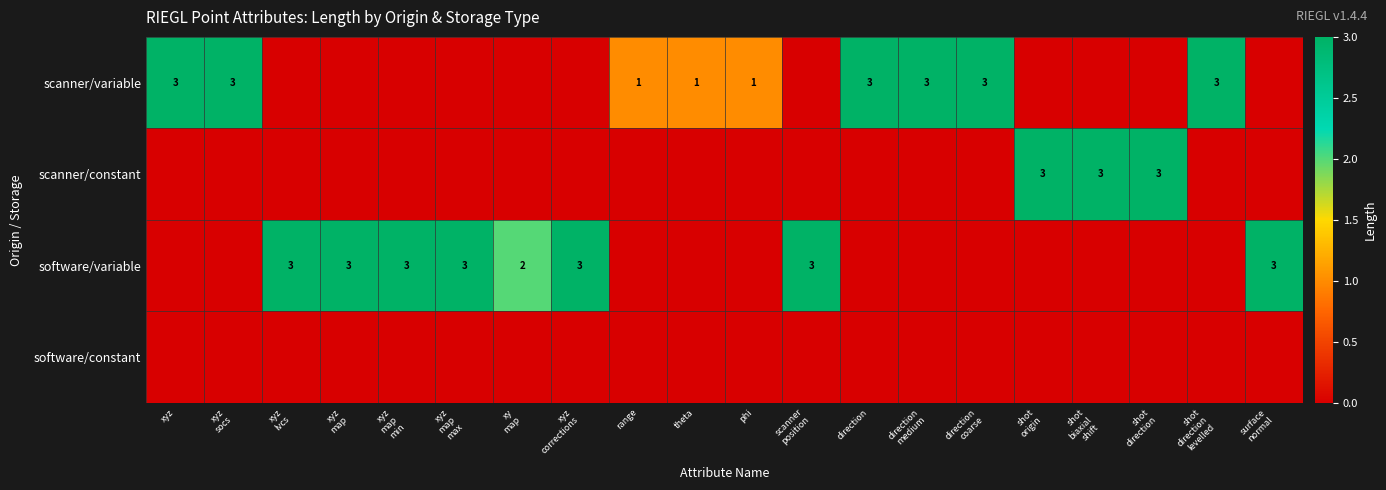

What is the spread (max minus min) of values at xyz
socs?

3